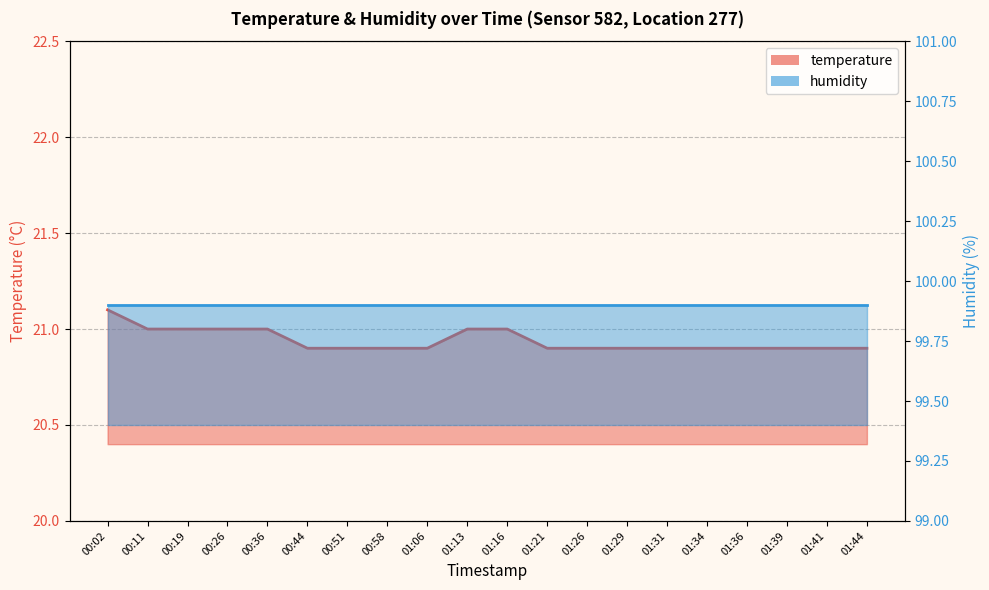

Rank the series by their average value, from lowest to highest.

temperature (line), humidity (line)